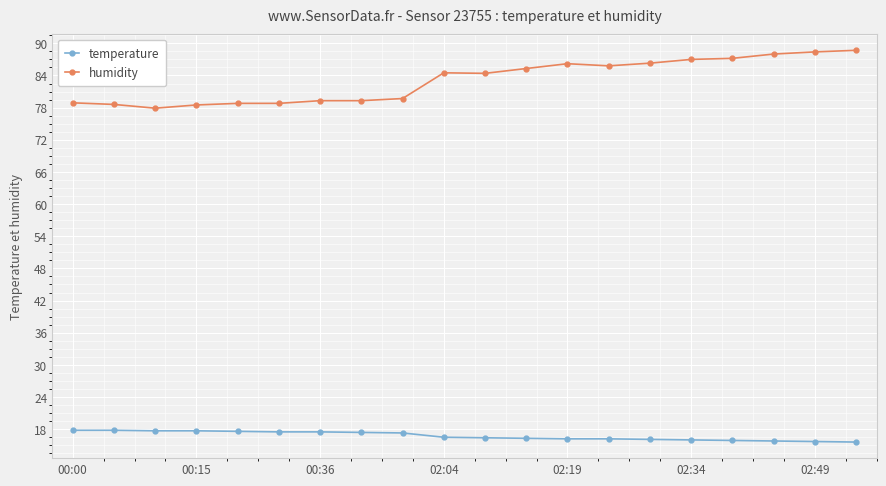

True or false: humidity and temperature cross at least once.

False